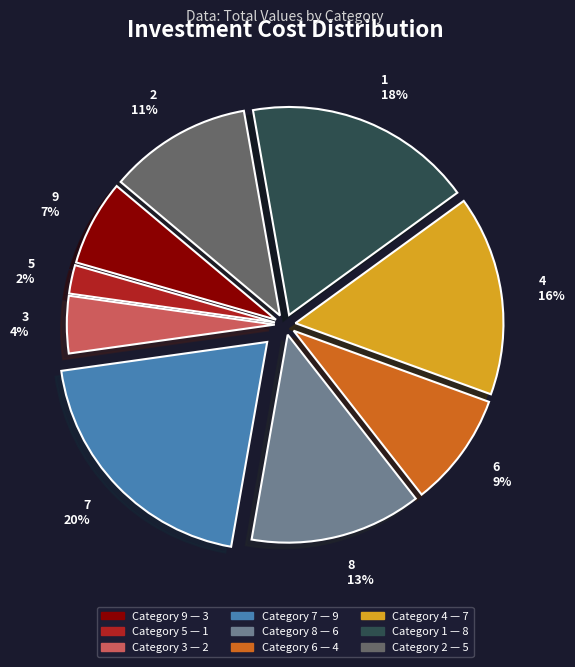

Is there any slice that represents more than half of the pie?

No